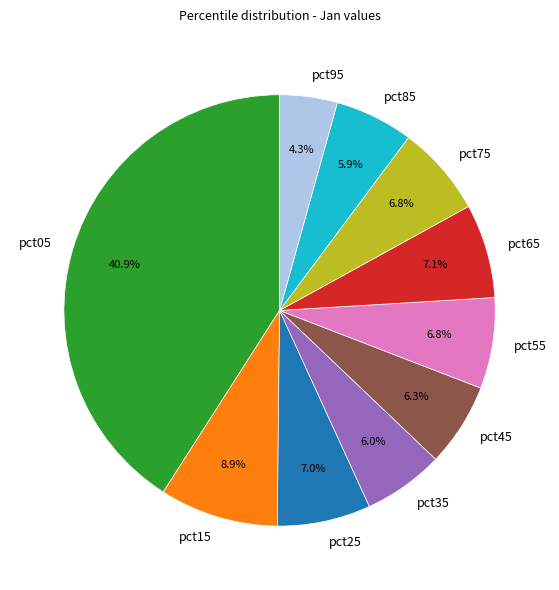

The pct55 slice represents 7% of the pie. True or false?

True